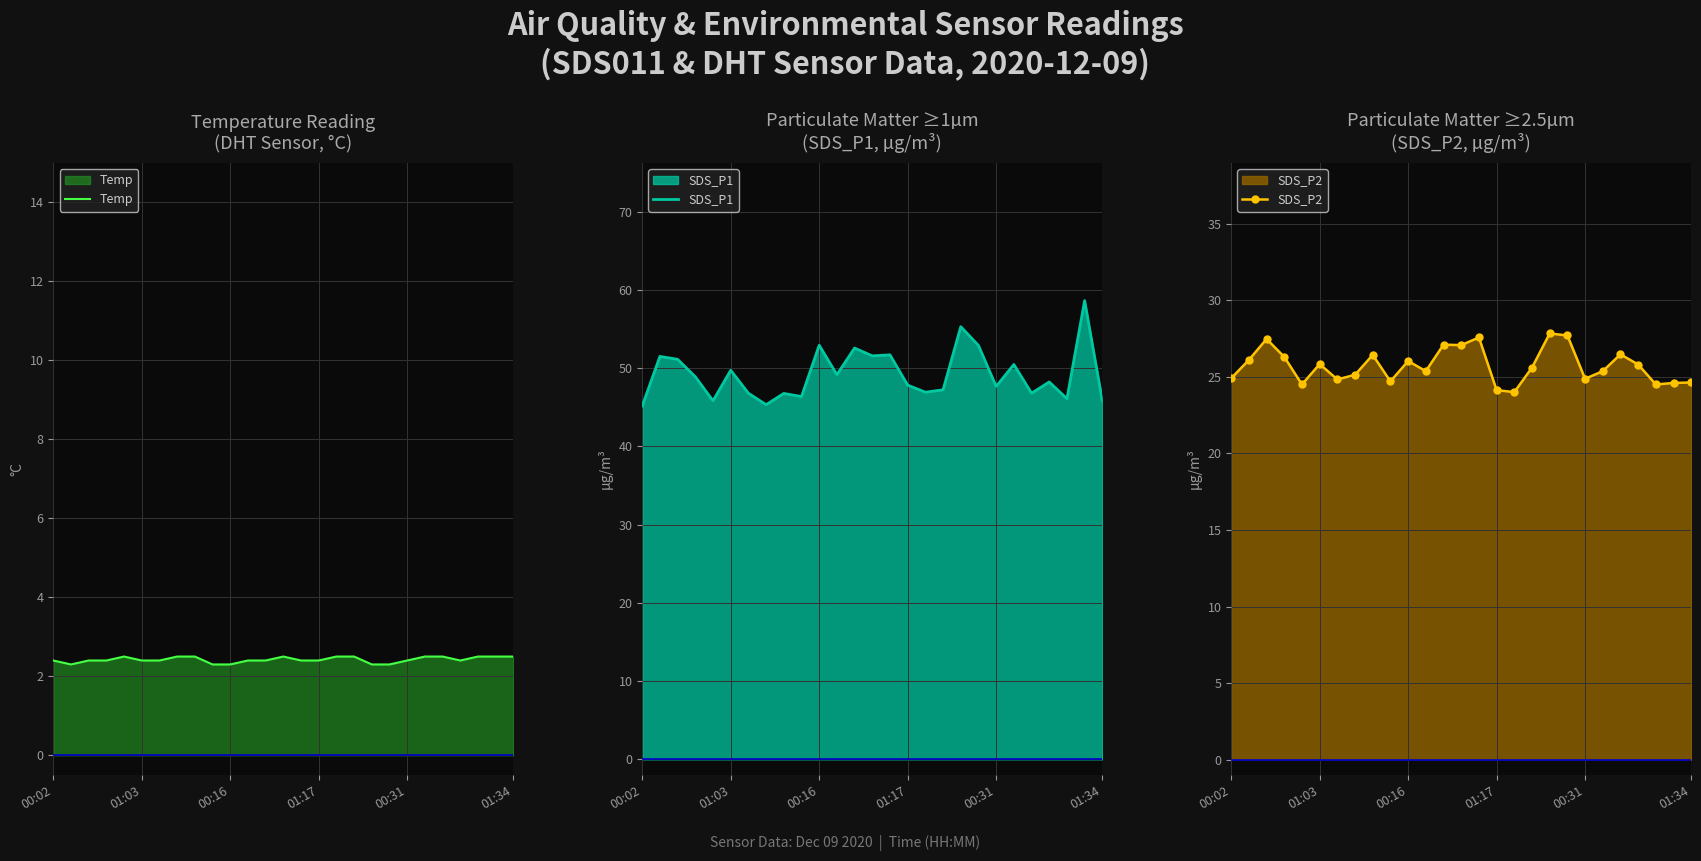

Rank the series by their maximum value, from lowest to highest.

Temp, SDS_P2, SDS_P1